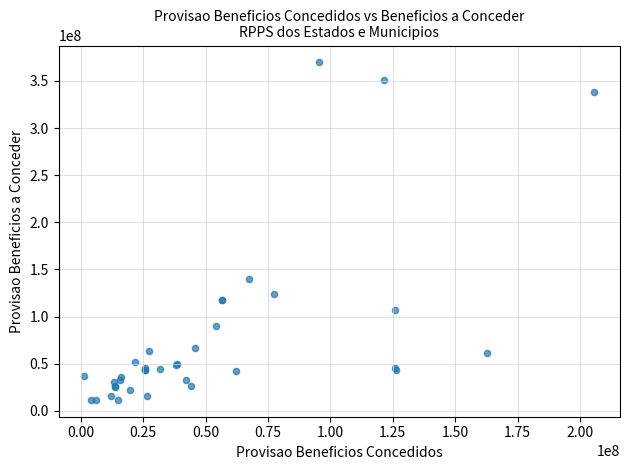

What Y value in the scatter plot is closest to 190670761?

140237550.5